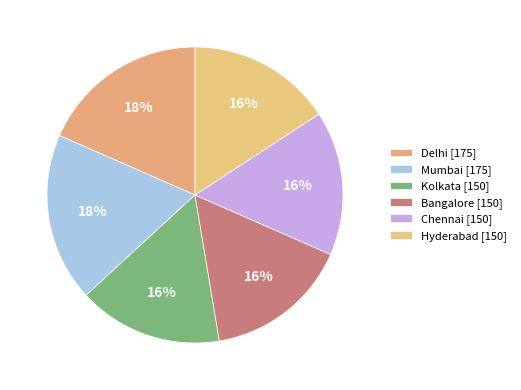

To the nearest percent, what portion does Mumbai represent?

18%